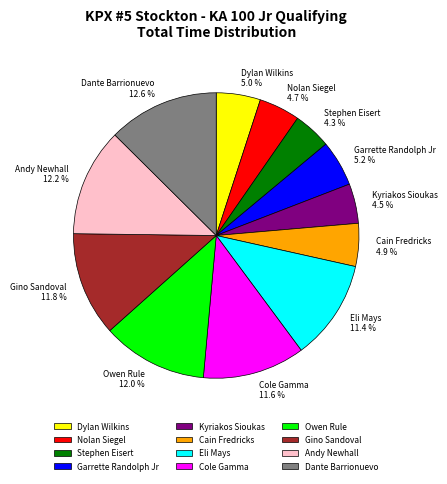

Combined, do Dante Barrionuevo and Kyriakos Sioukas account for over 50%?

No